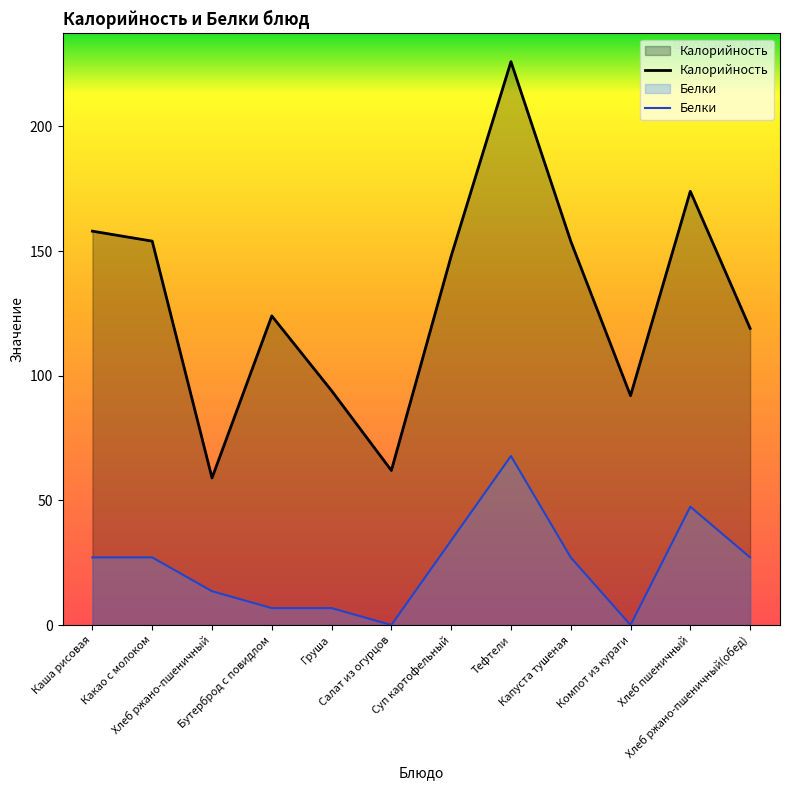

Which series has the largest range (max minus min)?

Калорийность